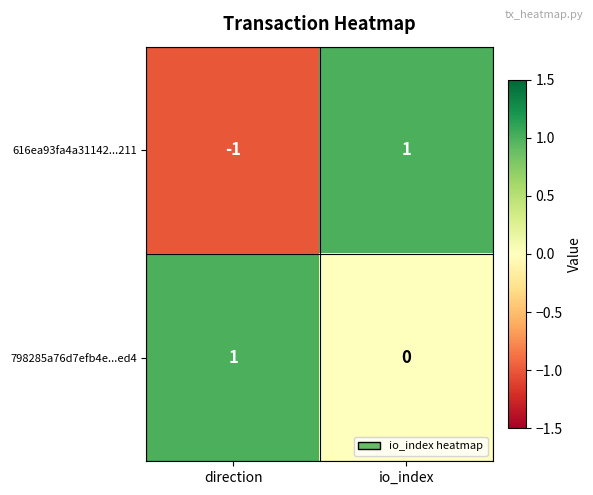

The value of 798285a76d7efb4e...ed4 at direction is 1. True or false?

True